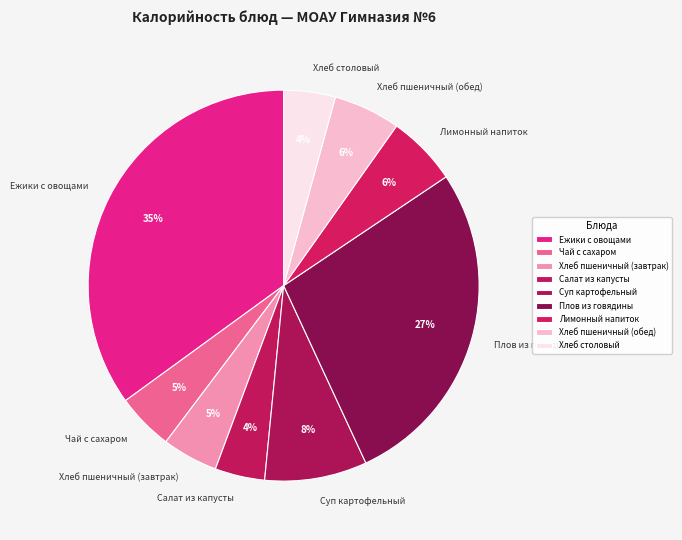

Count the number of slices in the pie.

9